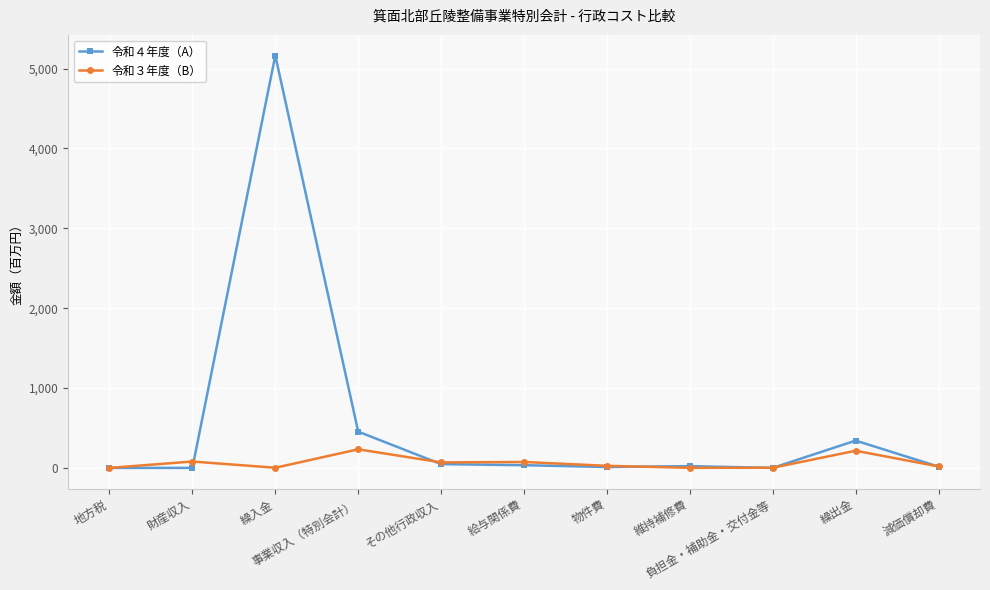

List the series in order of their overall mean, lowest first.

令和３年度（B）, 令和４年度（A）